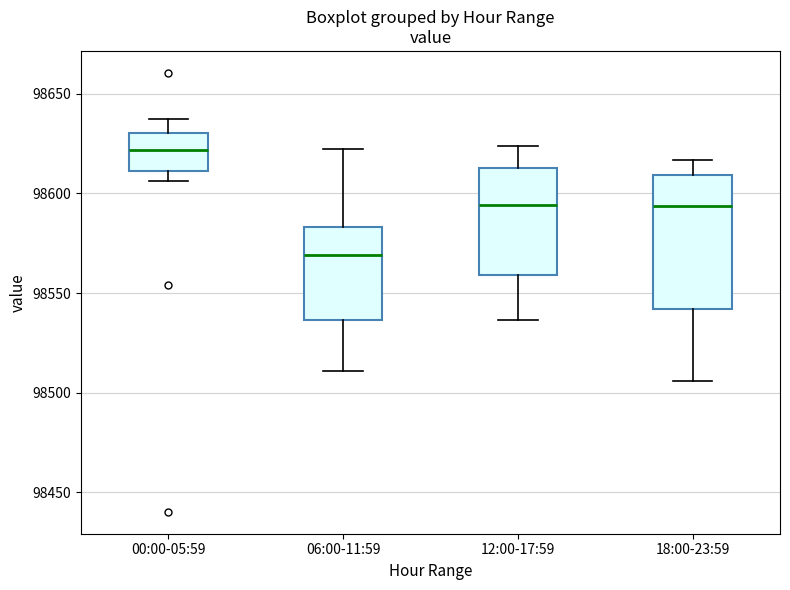

Where is the upper edge of the box for 12:00-17:59 on the y-axis? The values are not printed on the chart, so give them approximately, as read against the axis.

98615